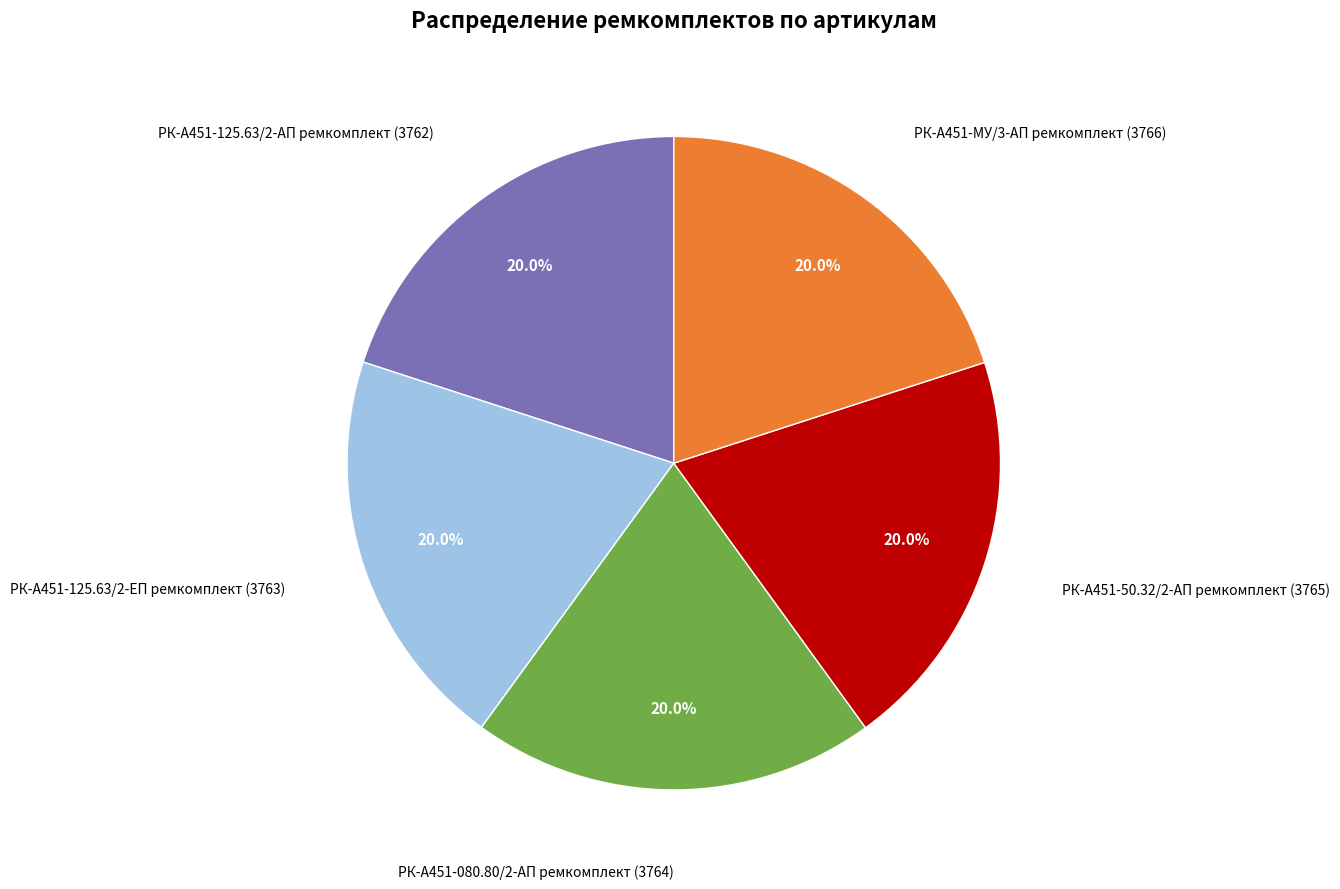

Is there a majority slice in this chart?

No